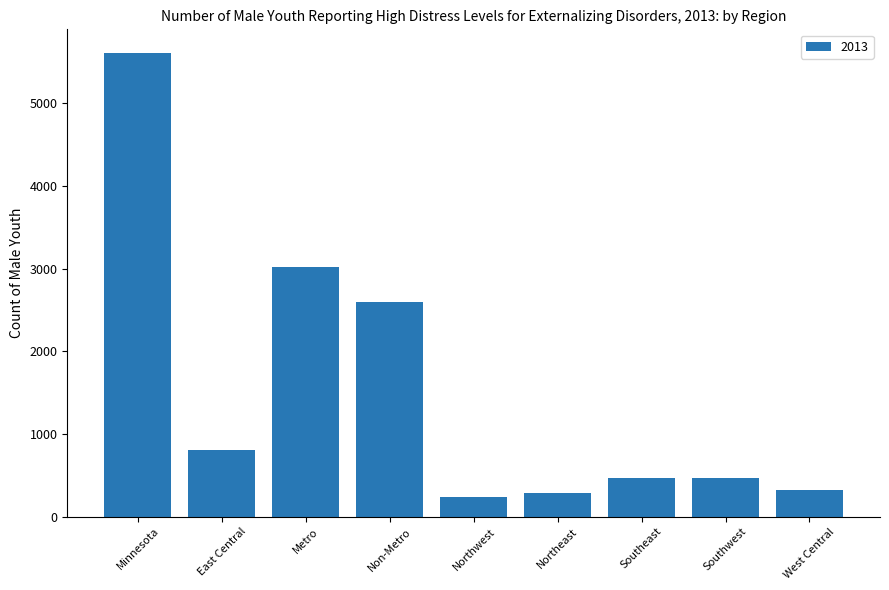

What is the sum of all values?

13819